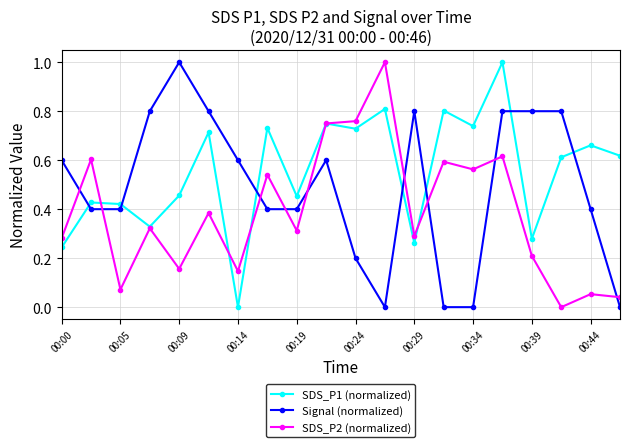

What is the greatest value displayed?

1.0